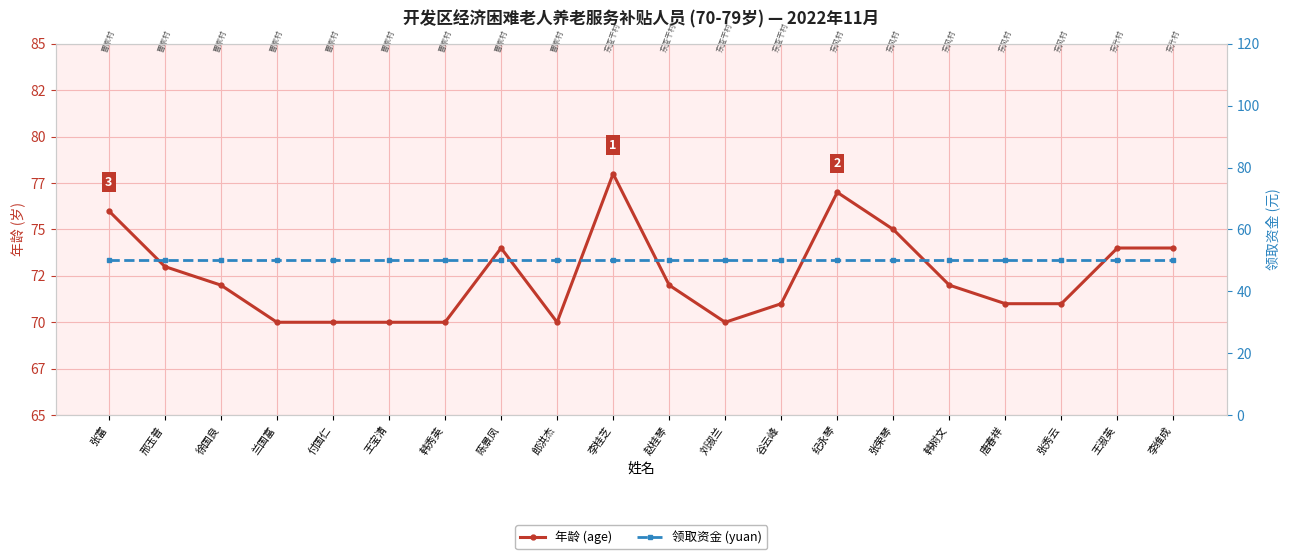

What is the value of the 年龄 (age) point at the 5th from the left?

70